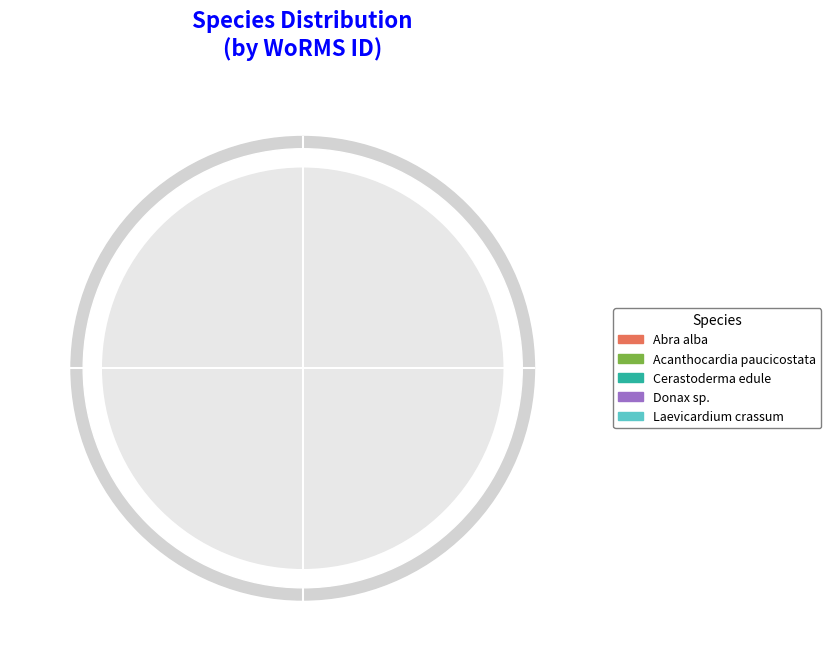

How much of the chart is everything except Laevicardium crassum?

80.0%